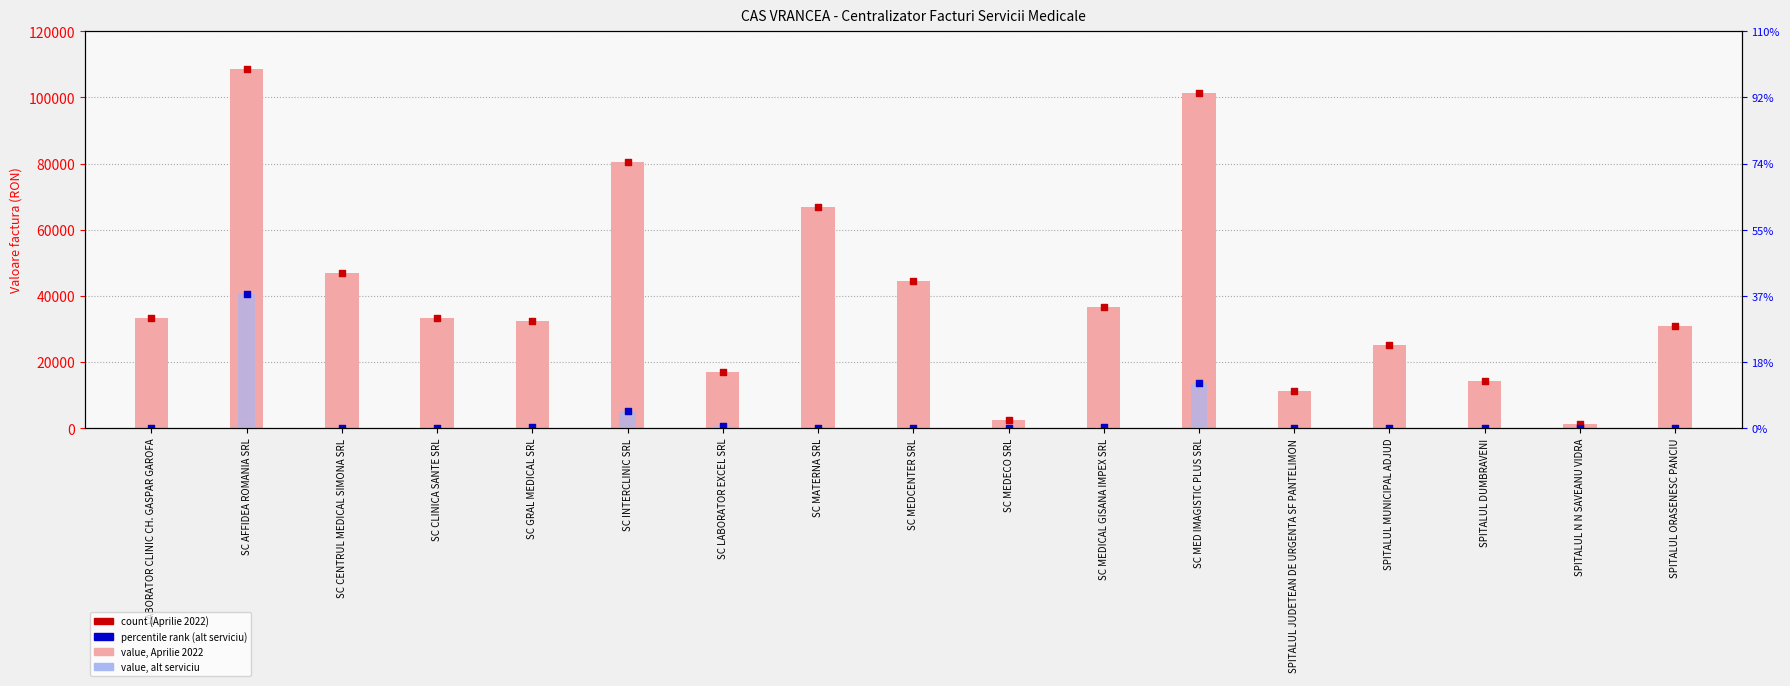

Which series has the widest spread of Y values?

Valoare factura Aprilie 2022